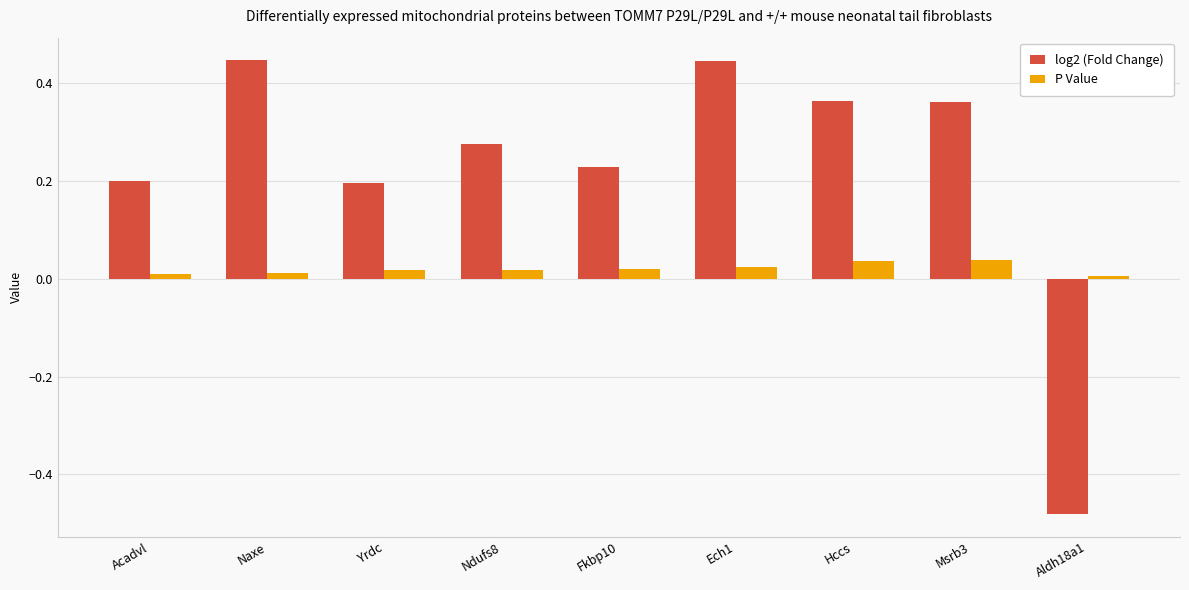

At how many categories does at least one series exceed 0?

9